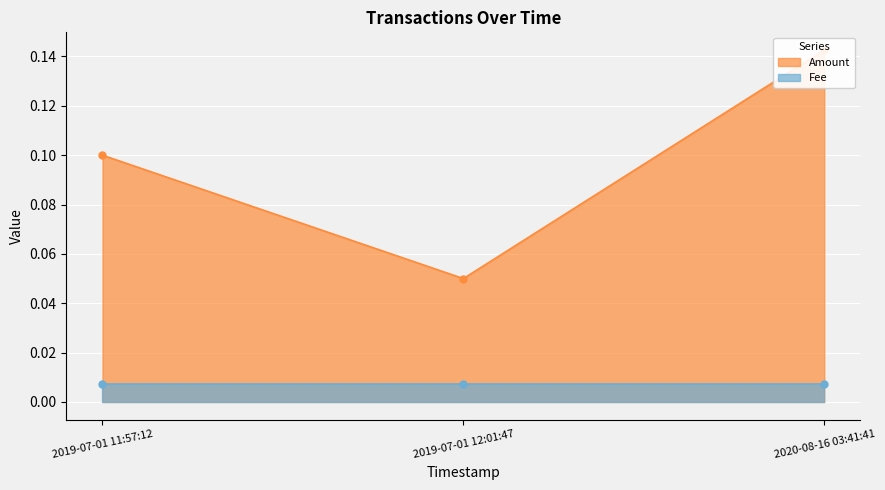

Is it true that the value at 2019-07-01 12:01:47 is 0.1?

True